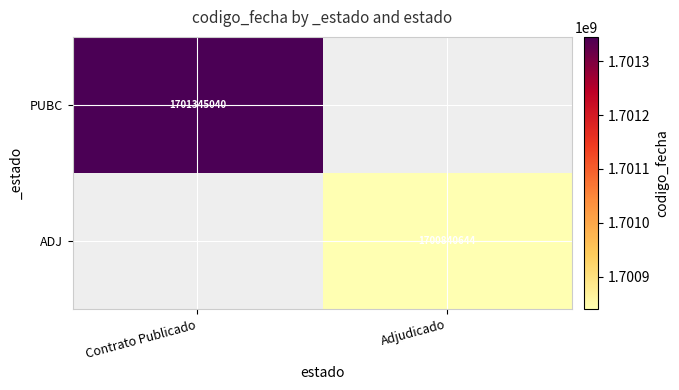

The value of PUBC at Contrato Publicado is 1063181027. True or false?

False